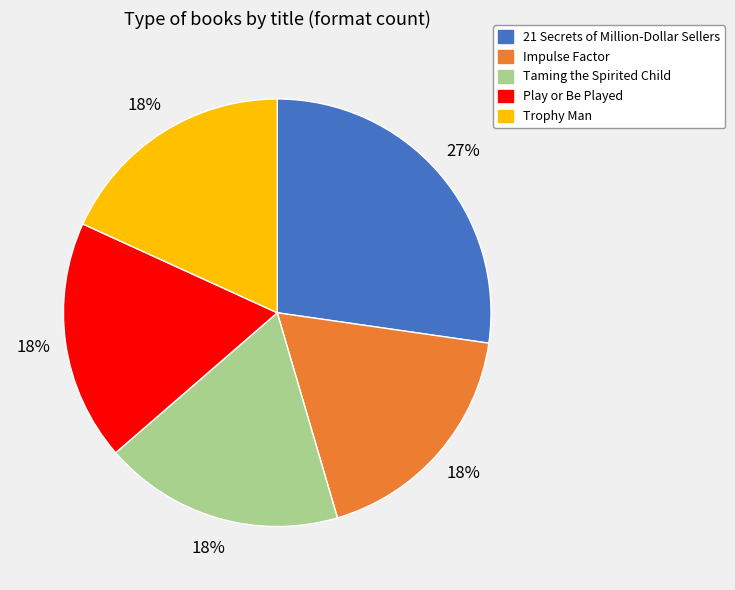

Does 21 Secrets of Million-Dollar Sellers represent more than half of the total?

No